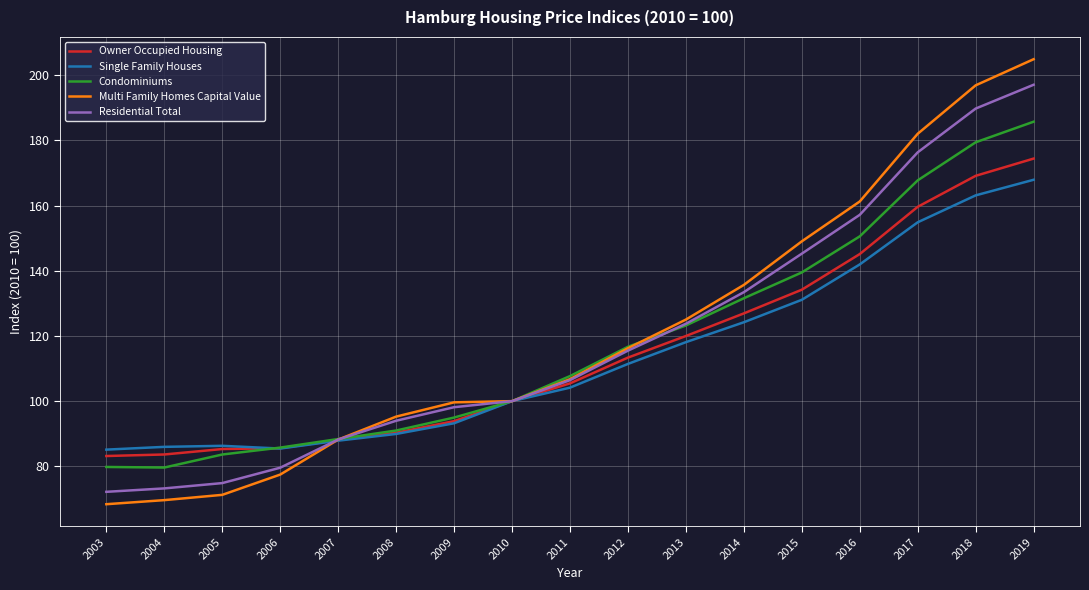

What are all the series names shown in the legend?

Owner Occupied Housing, Single Family Houses, Condominiums, Multi Family Homes Capital Value, Residential Total